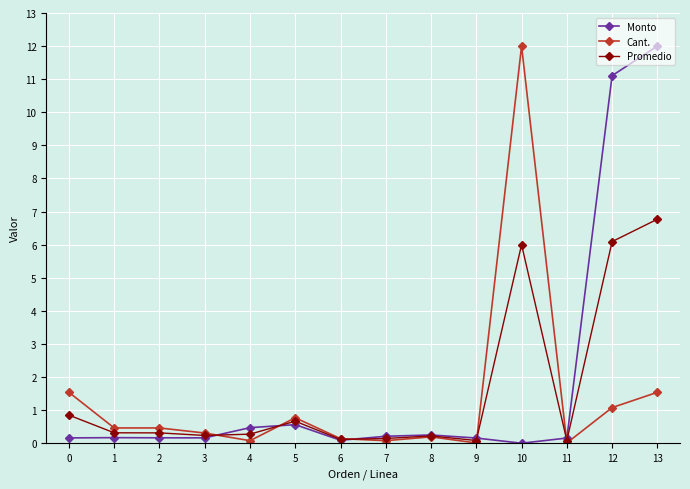

What is the maximum value shown in the chart?

12.0